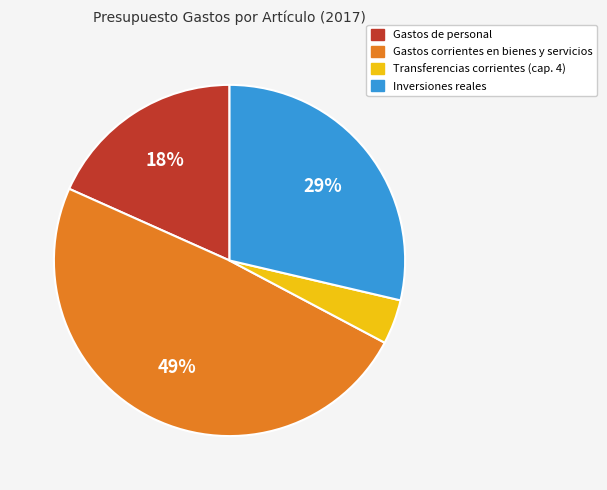

To the nearest percent, what percentage of the pie is Gastos de personal?

18%